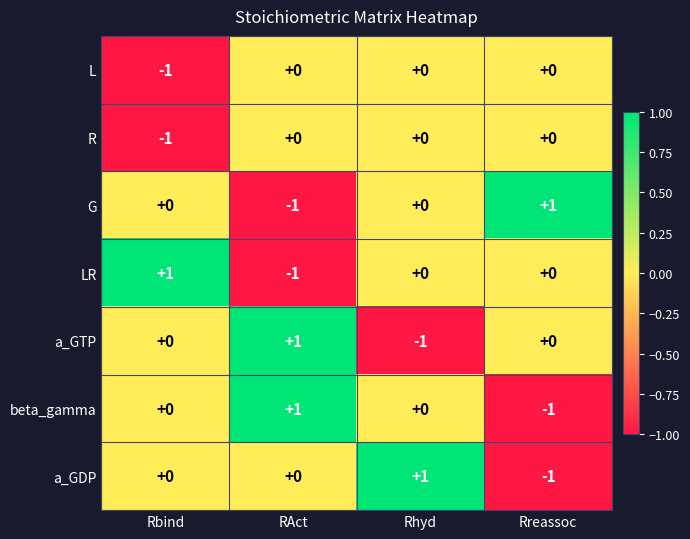

Is it true that a_GDP equals -1 at RAct?

False